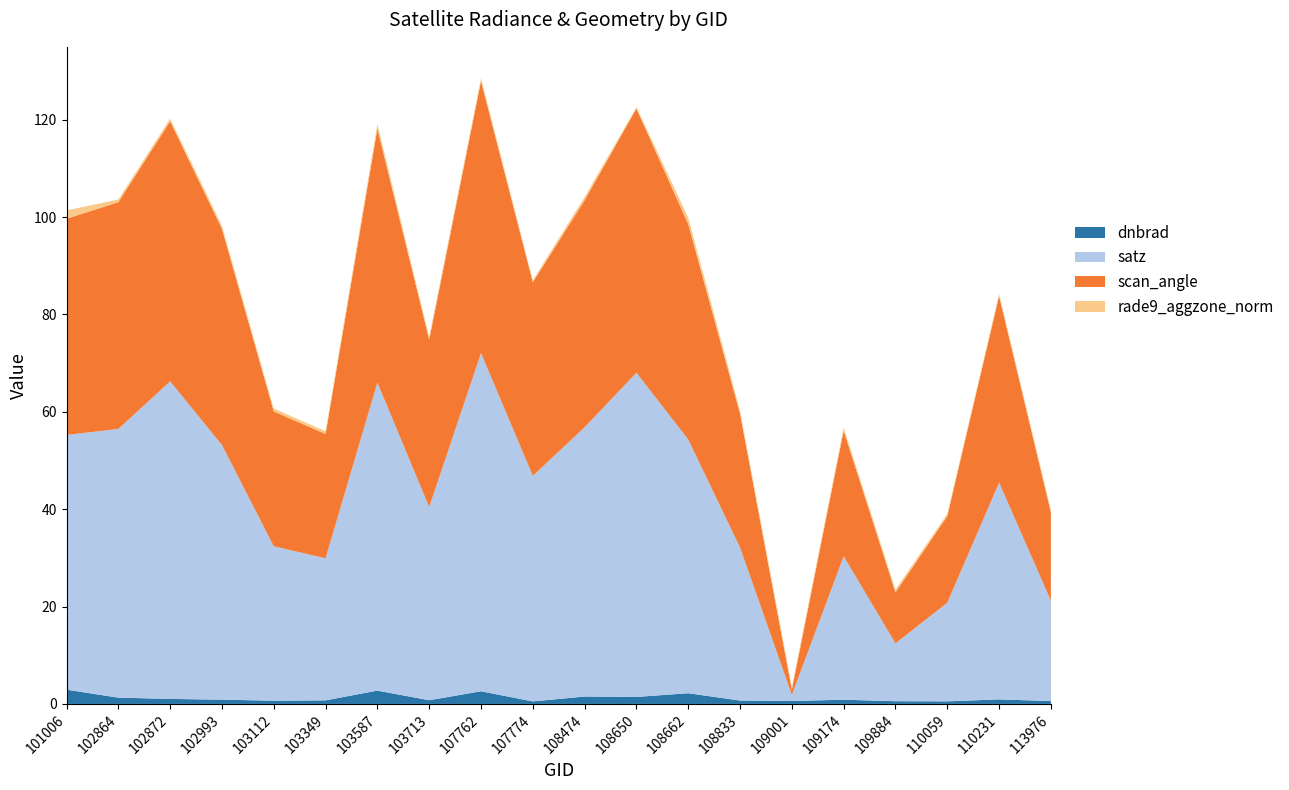

Reading right to left, list all the values displayed in this chart.

dnbrad: 113976=0.6	110231=0.9	110059=0.5	109884=0.6	109174=0.9	109001=0.6	108833=0.7	108662=2.2	108650=1.4	108474=1.5	107774=0.5	107762=2.6	103713=0.8	103587=2.7	103349=0.7	103112=0.7	102993=0.9	102872=1.0	102864=1.3	101006=2.9
satz: 113976=20.6	110231=44.5	110059=20.2	109884=11.9	109174=29.5	109001=1.2	108833=31.4	108662=52.1	108650=66.6	108474=55.3	107774=46.3	107762=69.4	103713=39.7	103587=63.3	103349=29.2	103112=31.7	102993=52.3	102872=65.2	102864=55.2	101006=52.3
scan_angle: 113976=18.1	110231=38.3	110059=17.8	109884=10.5	109174=25.8	109001=1.1	108833=27.5	108662=44.3	108650=54.2	108474=46.6	107774=39.8	107762=55.9	103713=34.4	103587=52.2	103349=25.5	103112=27.7	102993=44.4	102872=53.4	102864=46.6	101006=44.4
rade9_aggzone_norm: 113976=0.5	110231=0.5	110059=0.5	109884=0.5	109174=0.7	109001=0.6	108833=0.6	108662=1.3	108650=0.3	108474=0.7	107774=0.4	107762=0.6	103713=0.6	103587=0.9	103349=0.6	103112=0.6	102993=0.6	102872=0.5	102864=0.6	101006=1.7